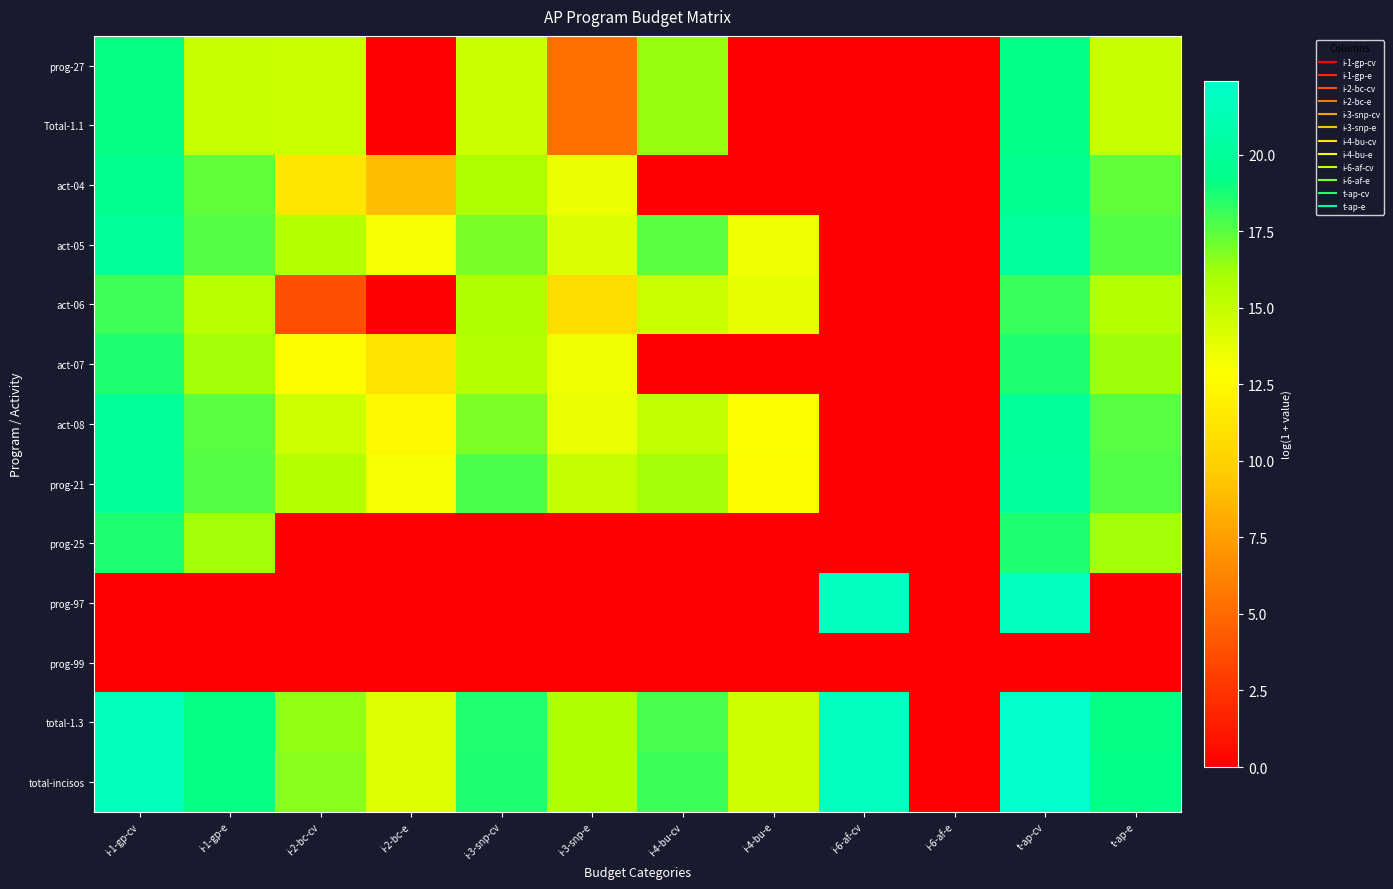

Which category has the highest value across all series?

t-ap-cv